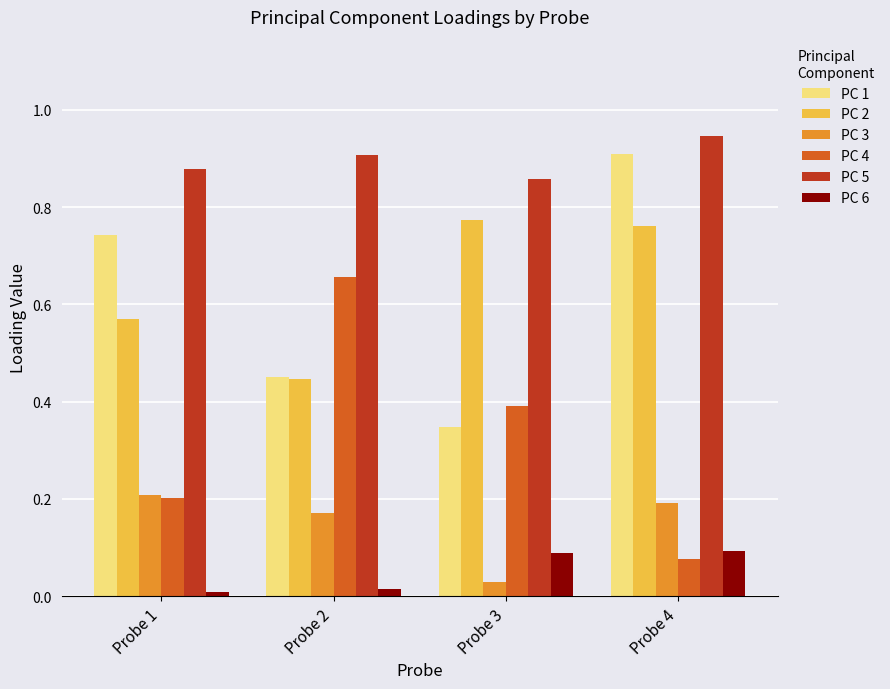

True or false: PC 3 has a value of 0.0 at Probe 3.

True